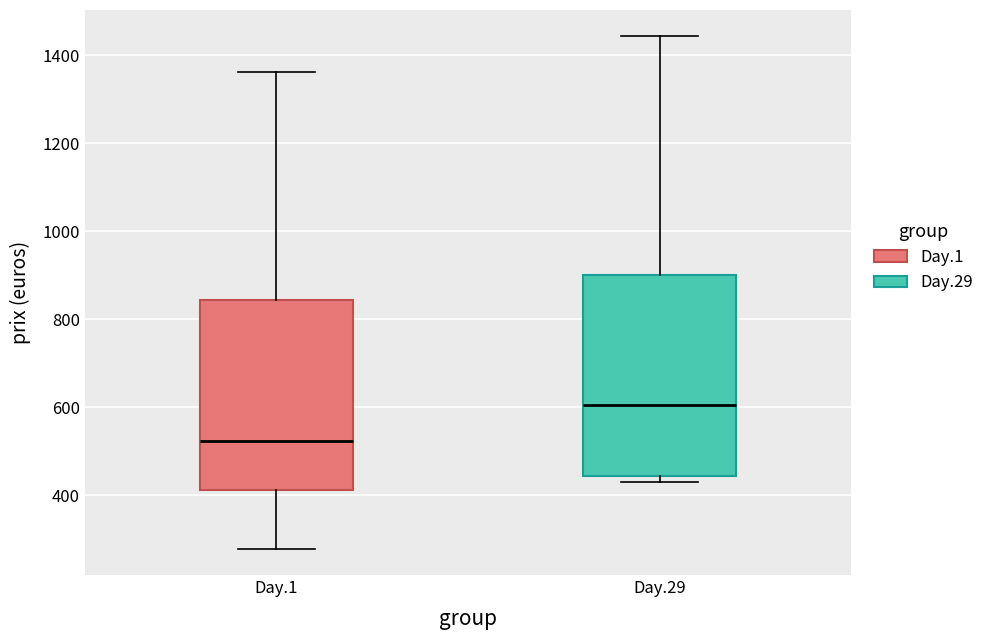

Comparing the boxes themselves (not the whiskers), which one is the tallest?

Day.29